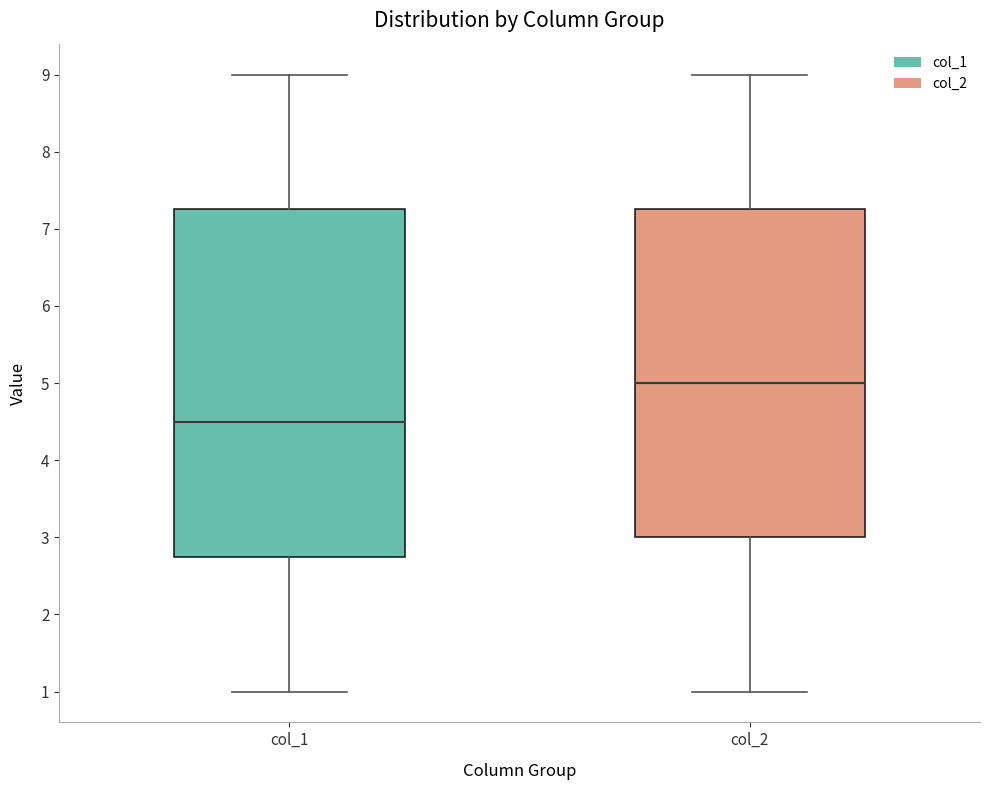

Which box is the tallest, from its lower edge to its upper edge?

col_1